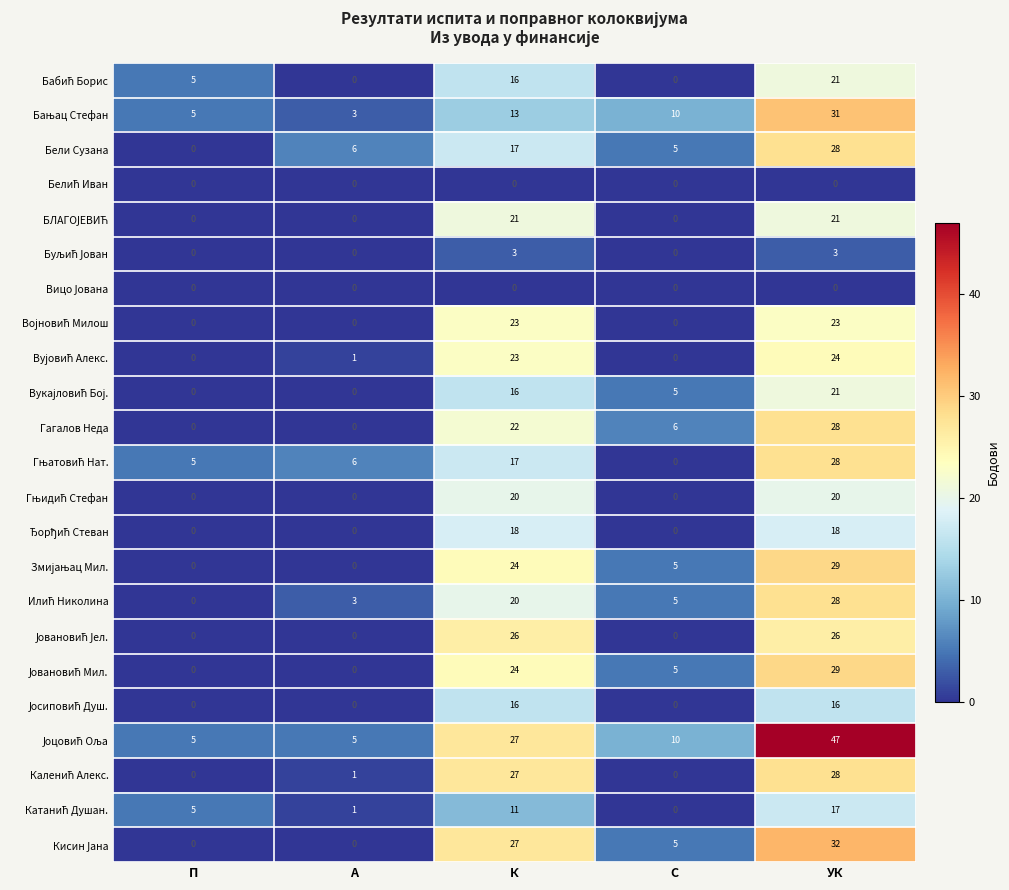

How many data points does each series have?

5